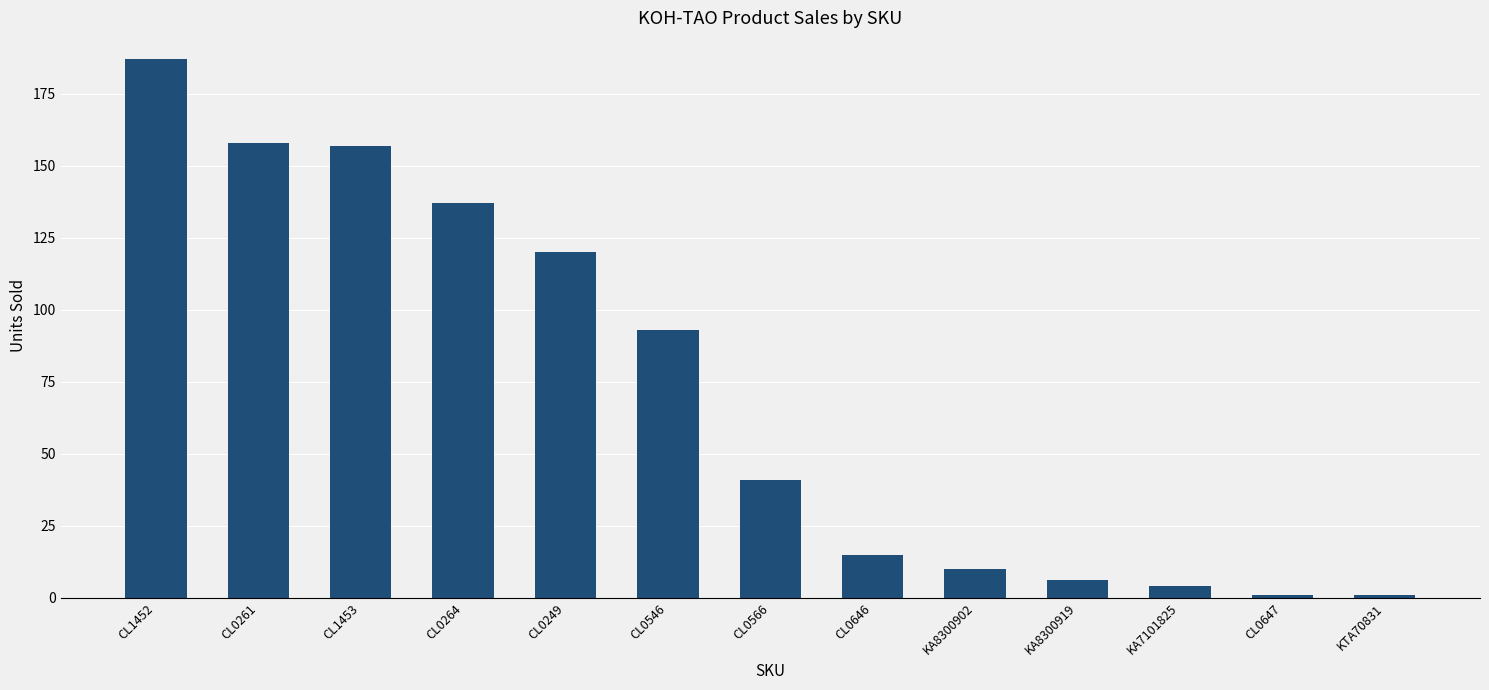

What is the change in value from CL0264 to CL0646?

-122